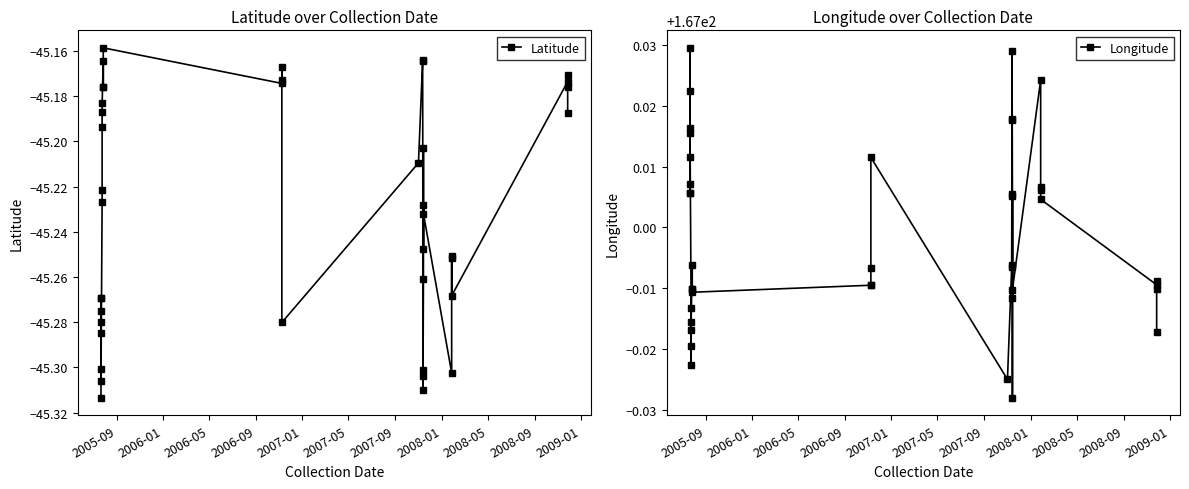

Rank the series by their maximum value, from lowest to highest.

Latitude, Longitude